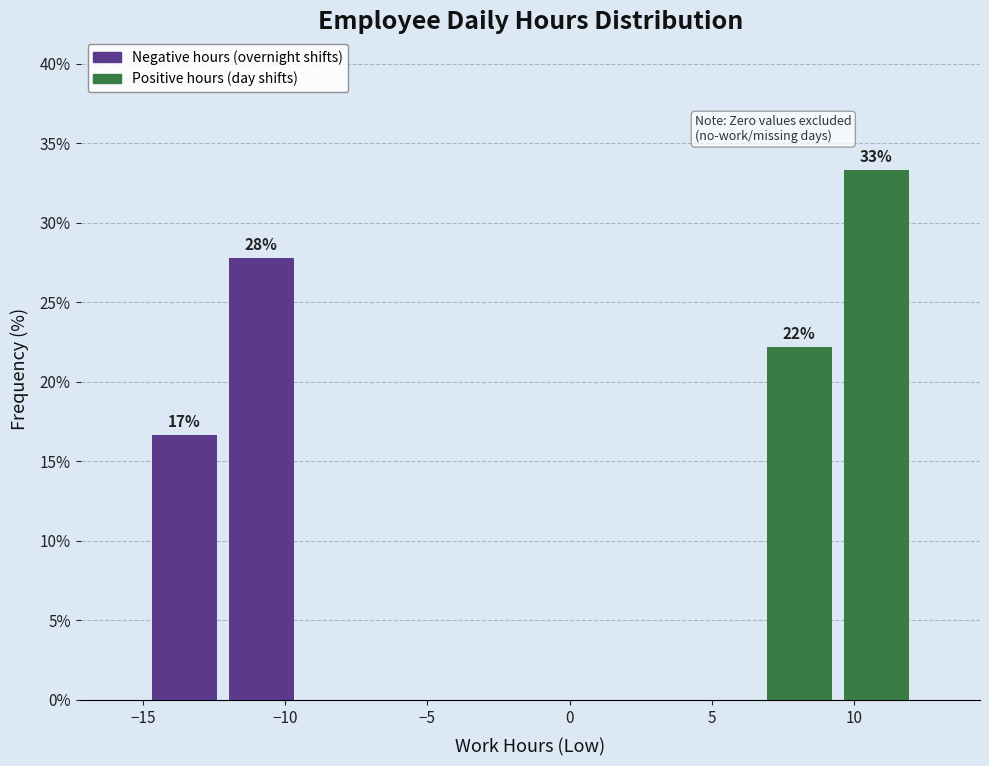

Over which range of the x-axis is the bar tallest?

9.5 to 12.0